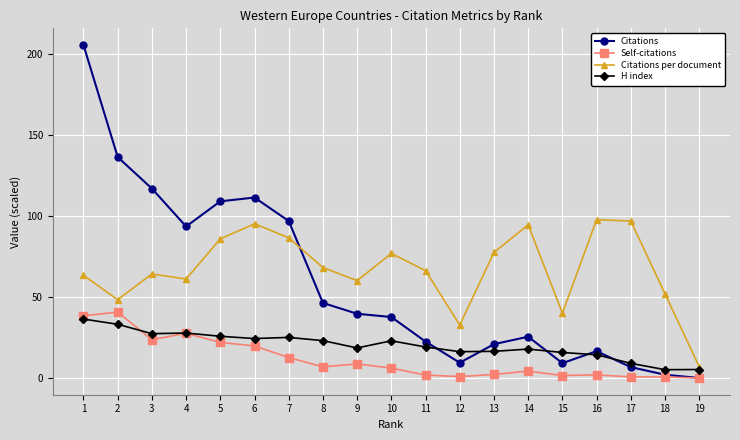

Where does the H index series first go above 19?

1